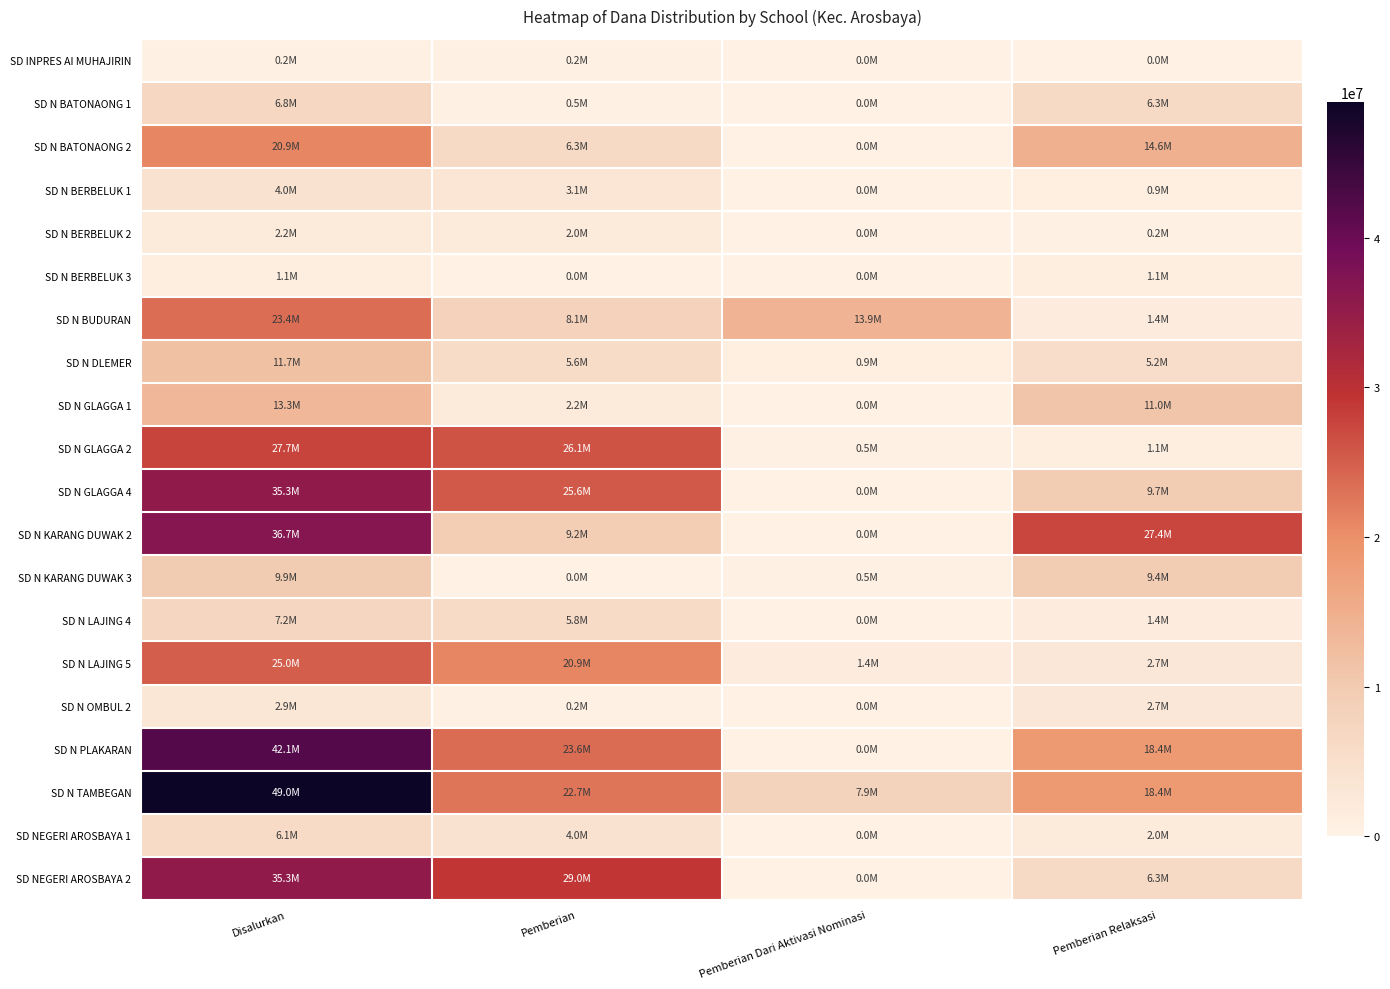

At Pemberian, list the series in order from smallest to largest.

SD N BERBELUK 3, SD N KARANG DUWAK 3, SD INPRES AI MUHAJIRIN, SD N OMBUL 2, SD N BATONAONG 1, SD N BERBELUK 2, SD N GLAGGA 1, SD N BERBELUK 1, SD NEGERI AROSBAYA 1, SD N DLEMER, SD N LAJING 4, SD N BATONAONG 2, SD N BUDURAN, SD N KARANG DUWAK 2, SD N LAJING 5, SD N TAMBEGAN, SD N PLAKARAN, SD N GLAGGA 4, SD N GLAGGA 2, SD NEGERI AROSBAYA 2